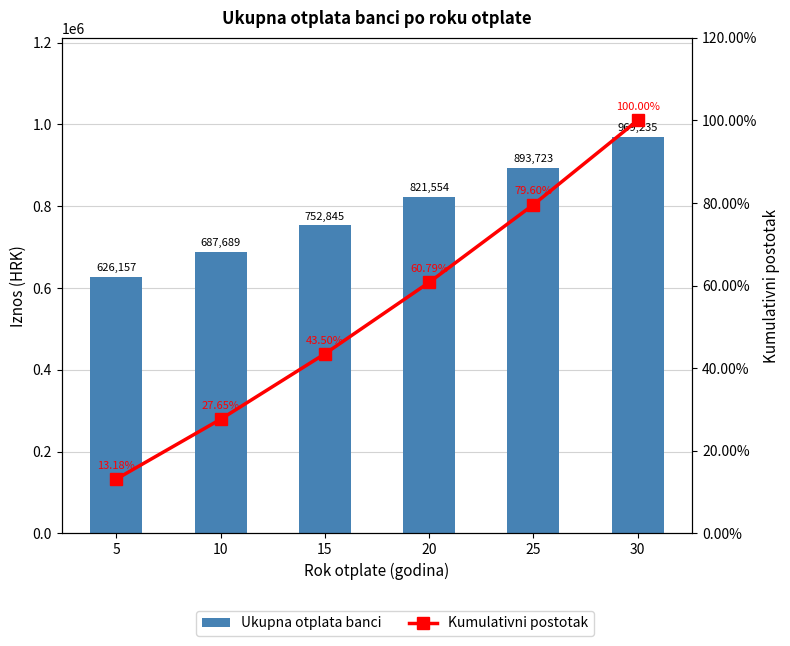

What is the spread (max minus min) of values at 15?

752801.0